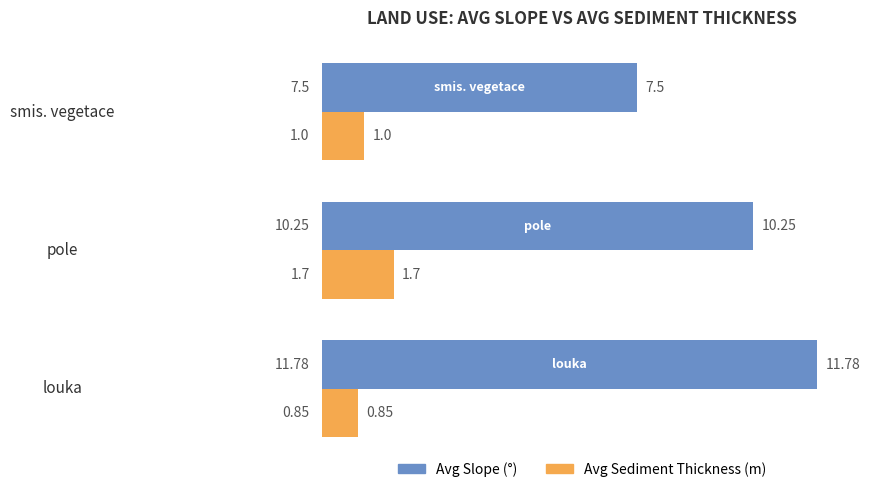

Which series has the largest range (max minus min)?

Avg Slope (°)